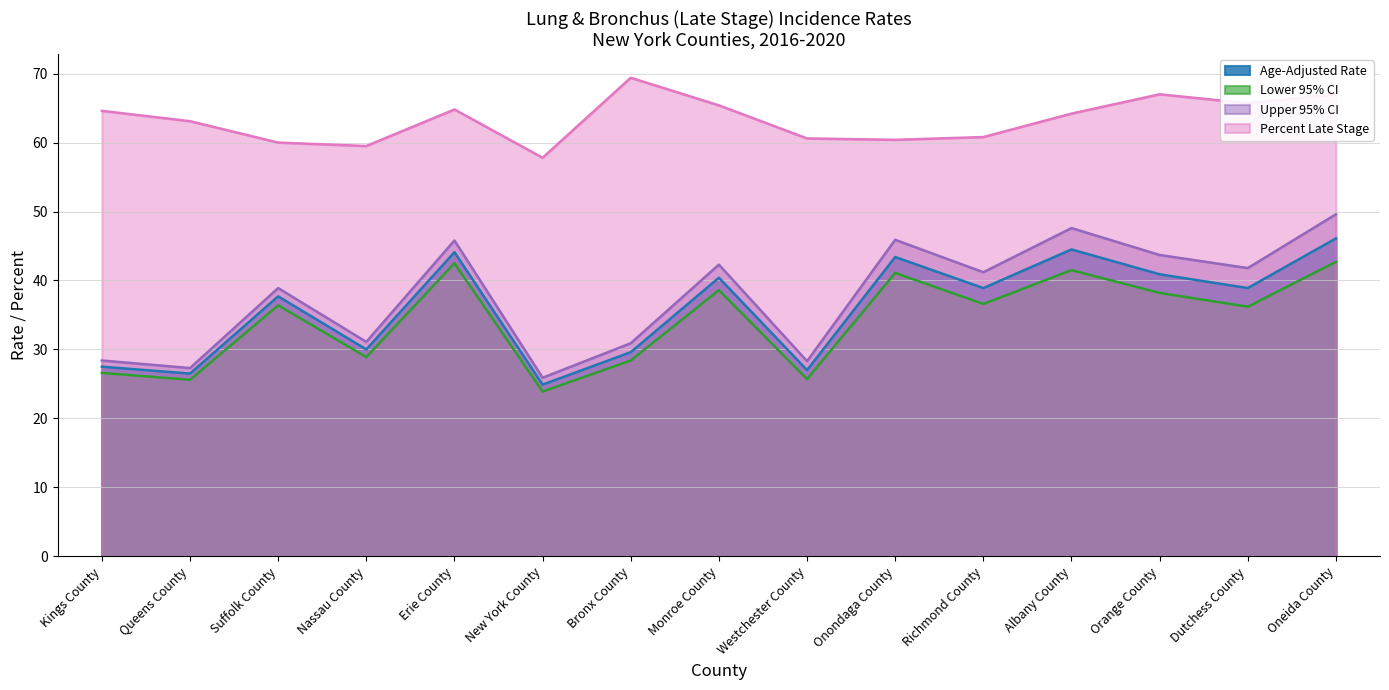

How many values in the Upper 95% CI series are below 41?

7